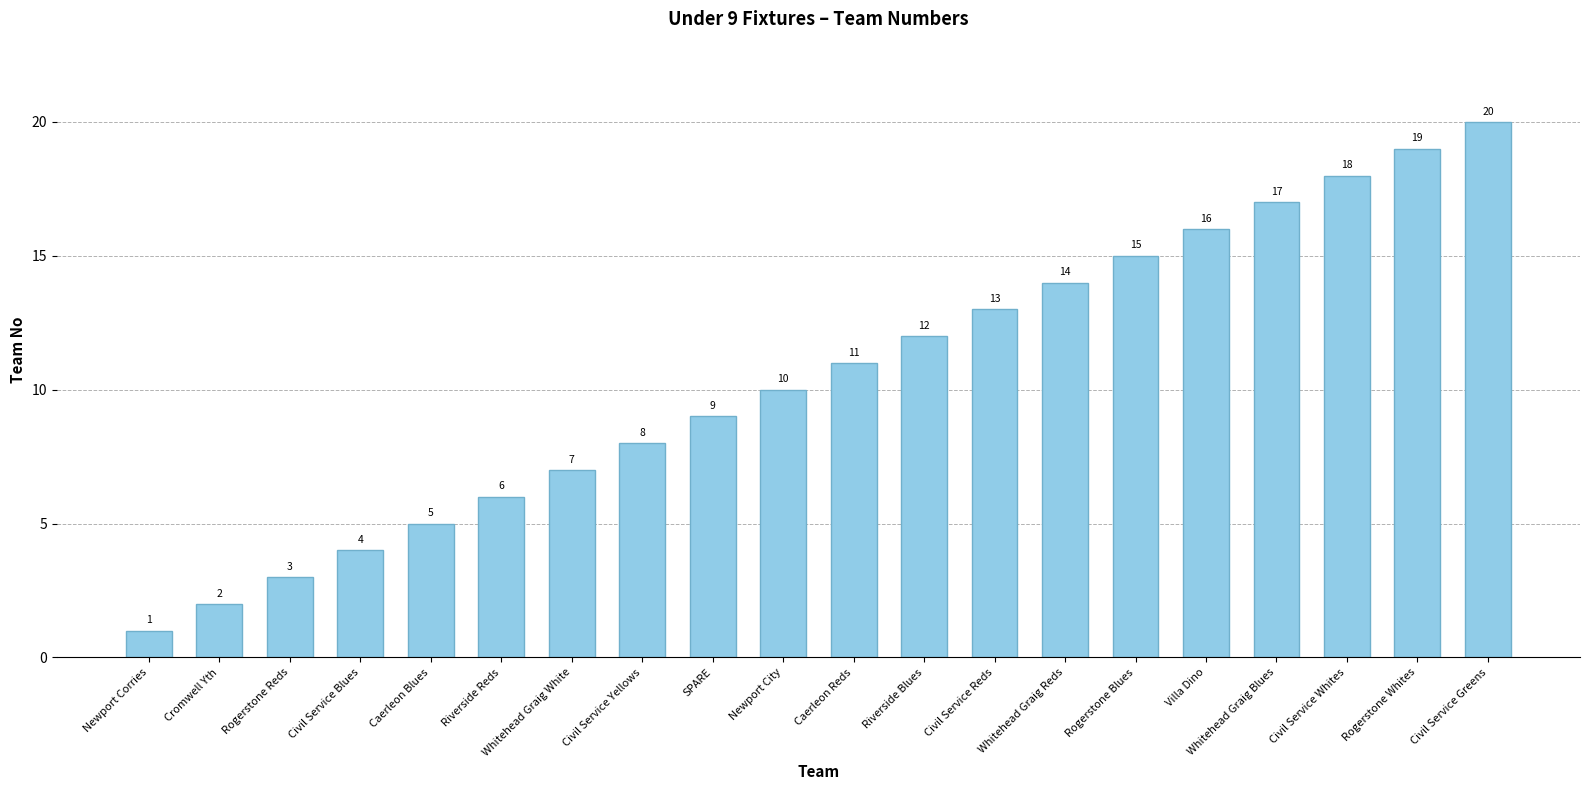

Approximately how many times larger is the value at Whitehead Graig Reds compared to Whitehead Graig Blues?

0.8